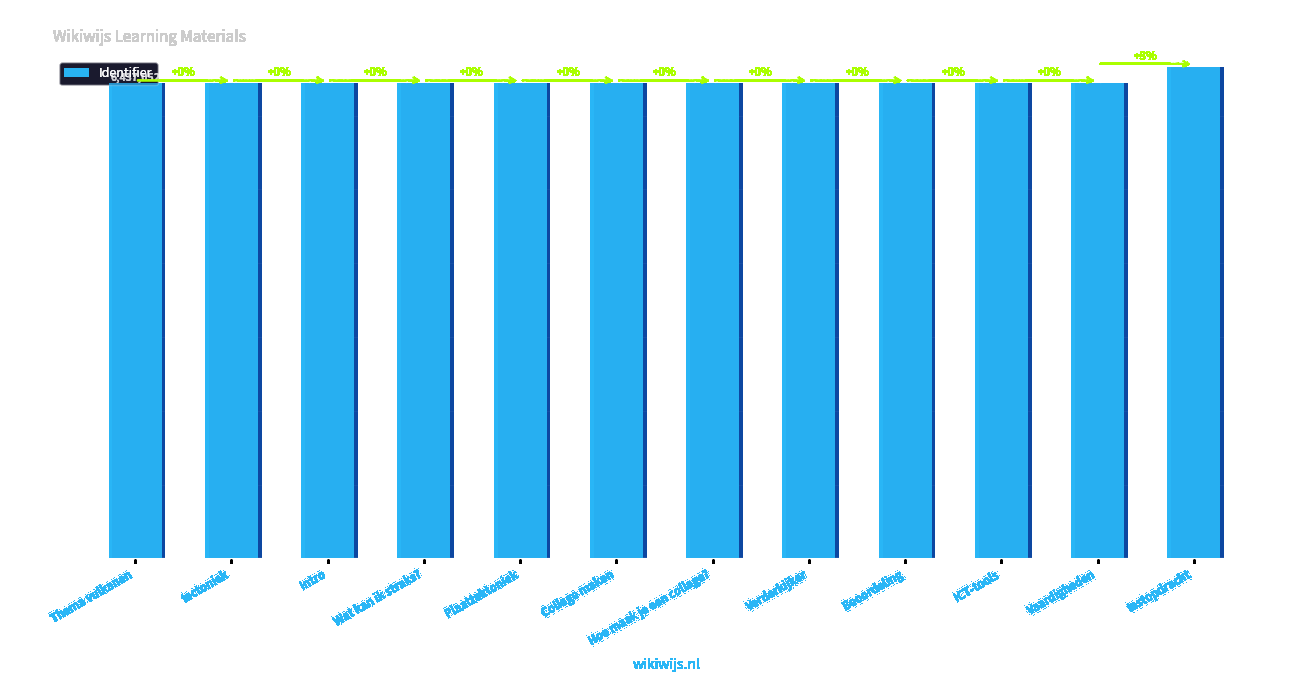

Reading left to right, list all the values displayed in this chart.

Thema vulkanen=6437052	tectoniek=6437053	Intro=6437142	Wat kan ik straks?=6437144	Plaattektoniek=6437145	Collage maken=6437155	Hoe maak je een collage?=6437157	Verderkijker=6437159	Beoordeling=6437161	ICT-tools=6437163	Vaardigheden=6437165	testopdracht=6660118